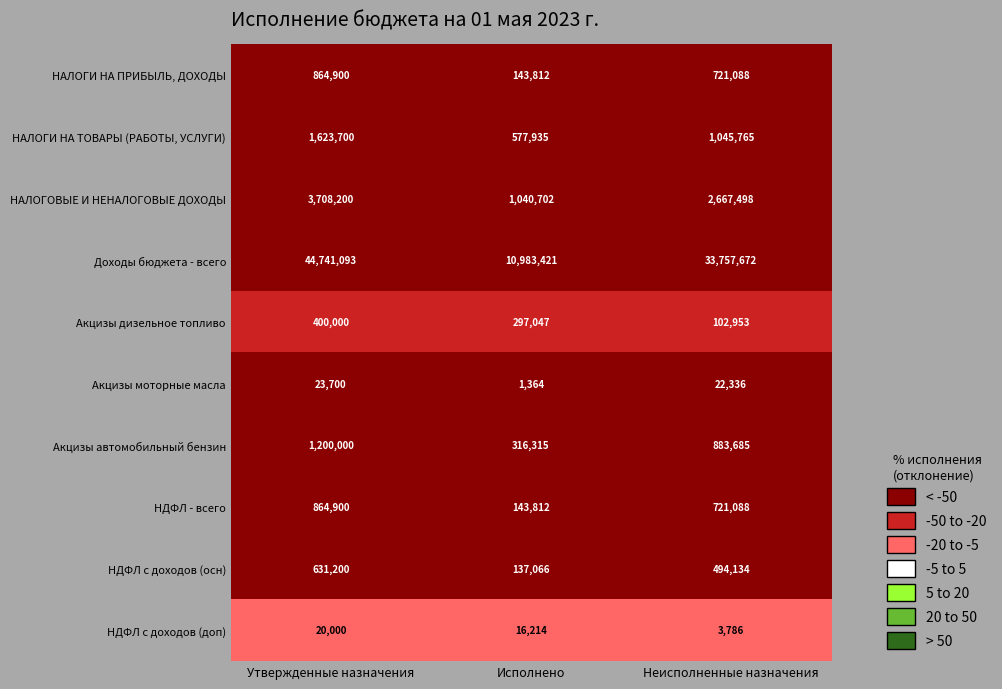

Read the Акцизы моторные масла value at Утвержденные назначения.

23700